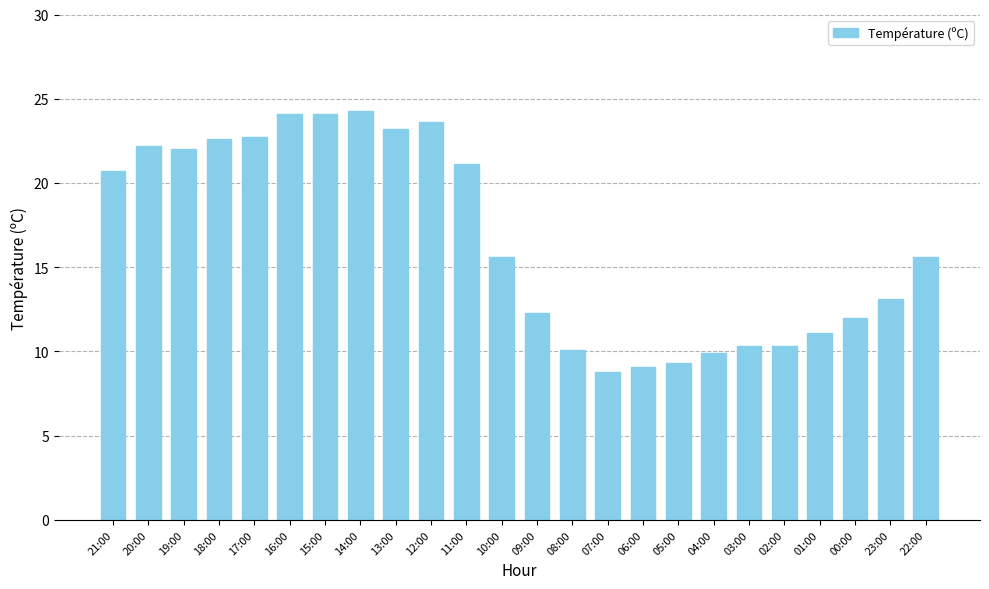

What is the label of the 2nd bar from the right?

23:00